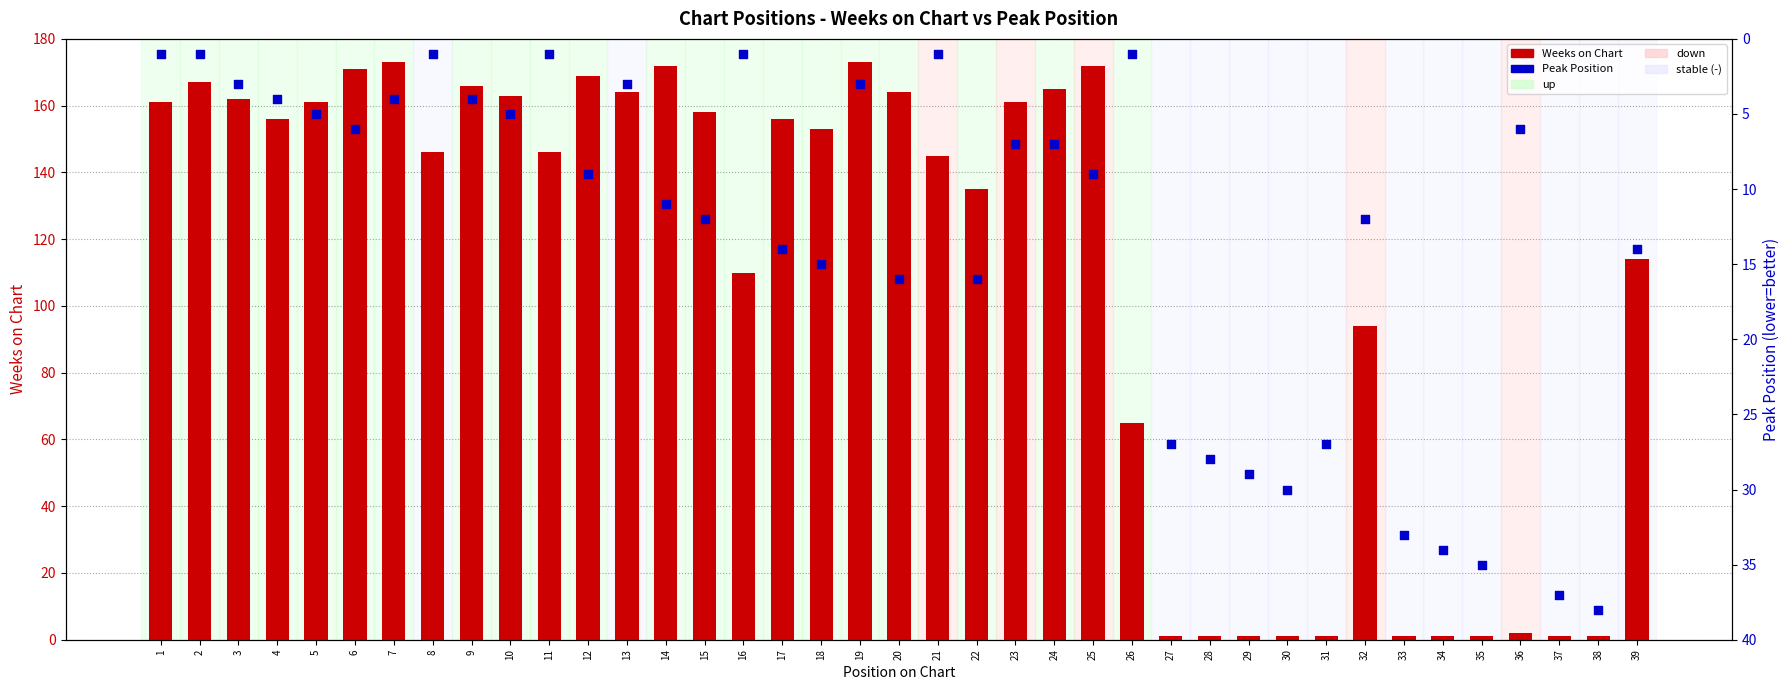

What is the total value across all series at 27?

28